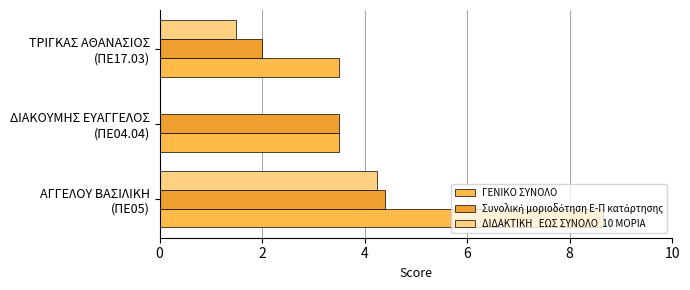

What is the greatest value displayed?

8.7